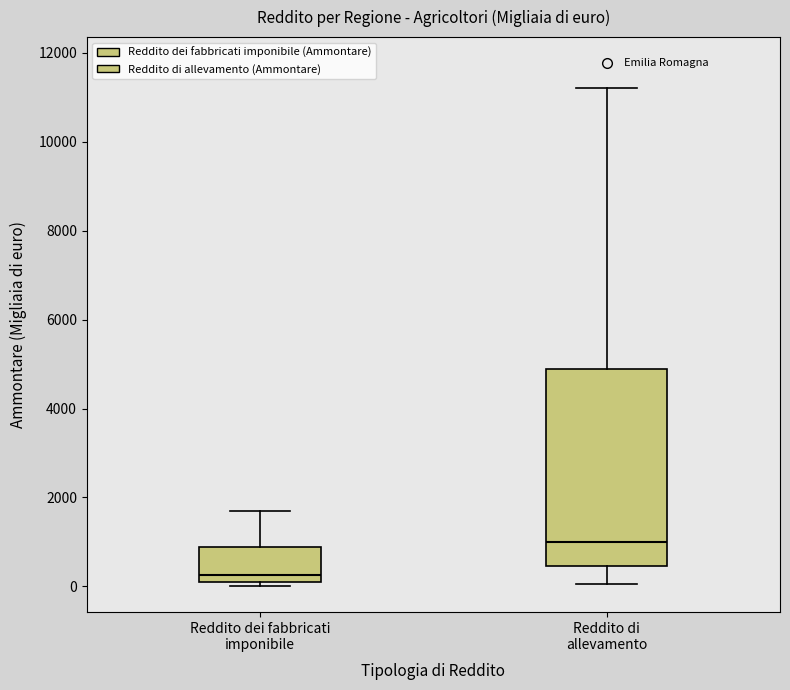

Where is the upper edge of the box for Reddito dei fabbricati imponibile on the y-axis? The values are not printed on the chart, so give them approximately, as read against the axis.

800